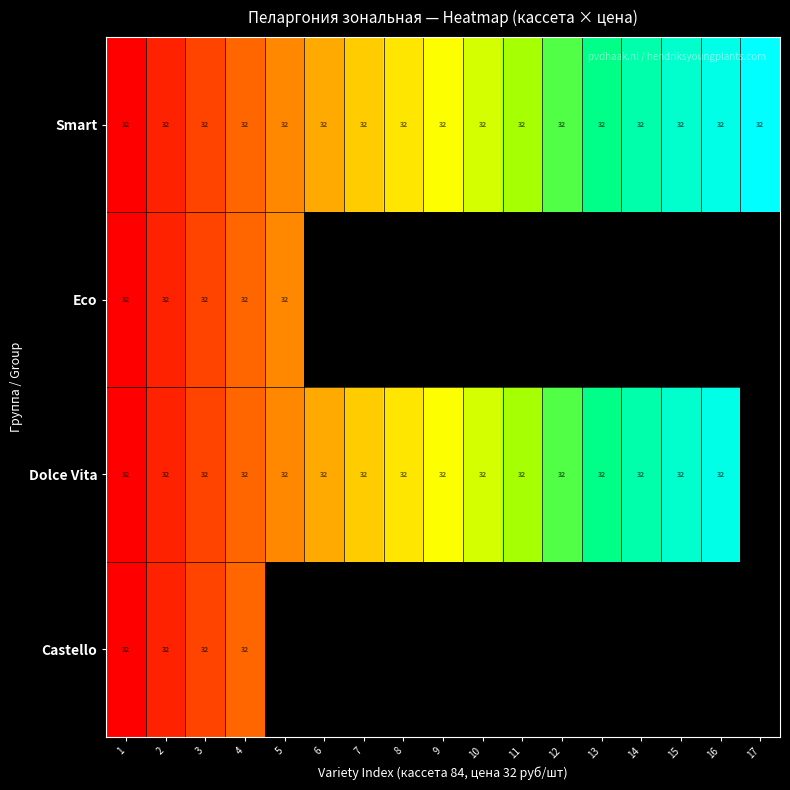

Which has a higher value, 17 or 16?

17